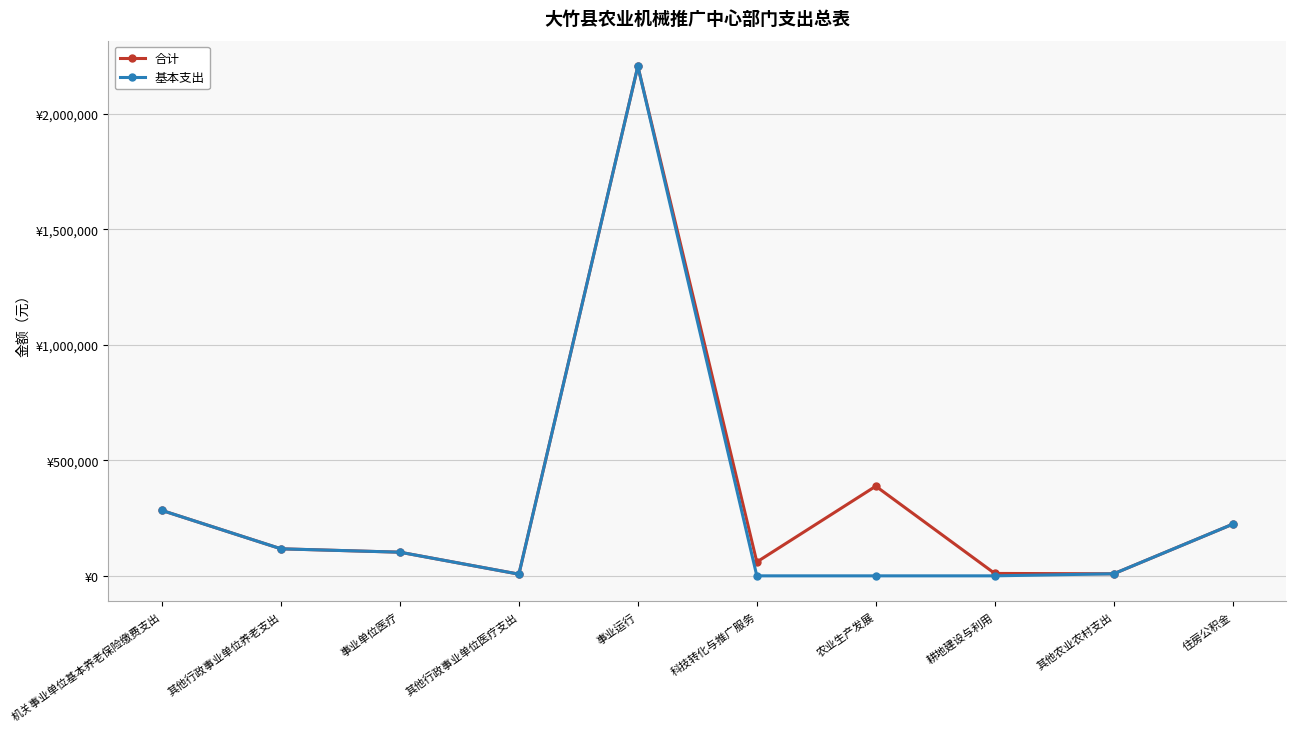

Is this an area chart (filled region under the line)?

No